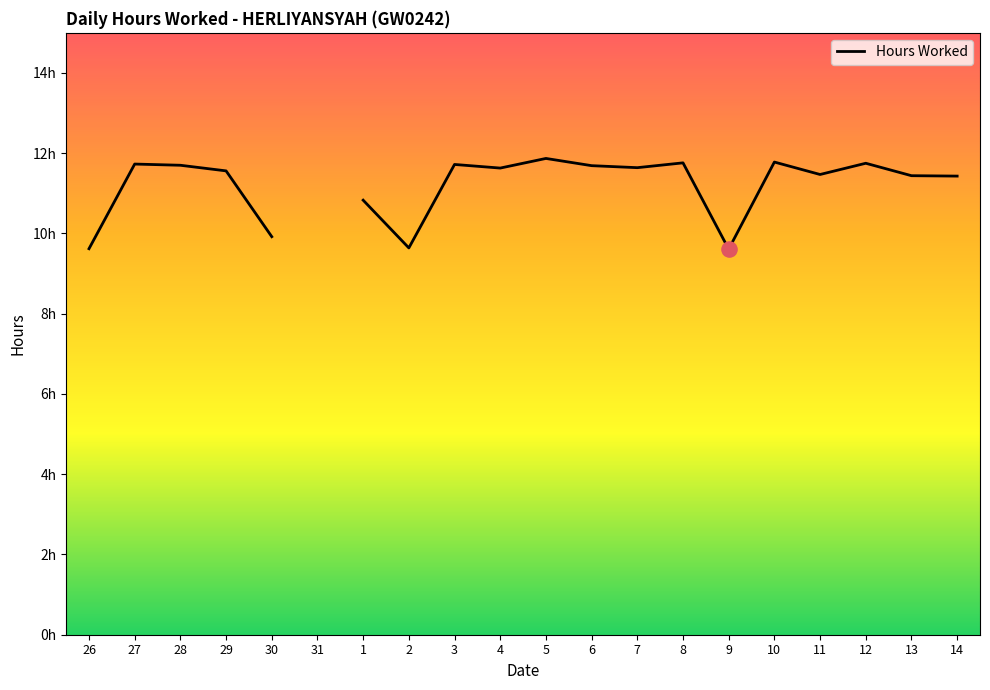

Between 28 and 9, which is larger?

28